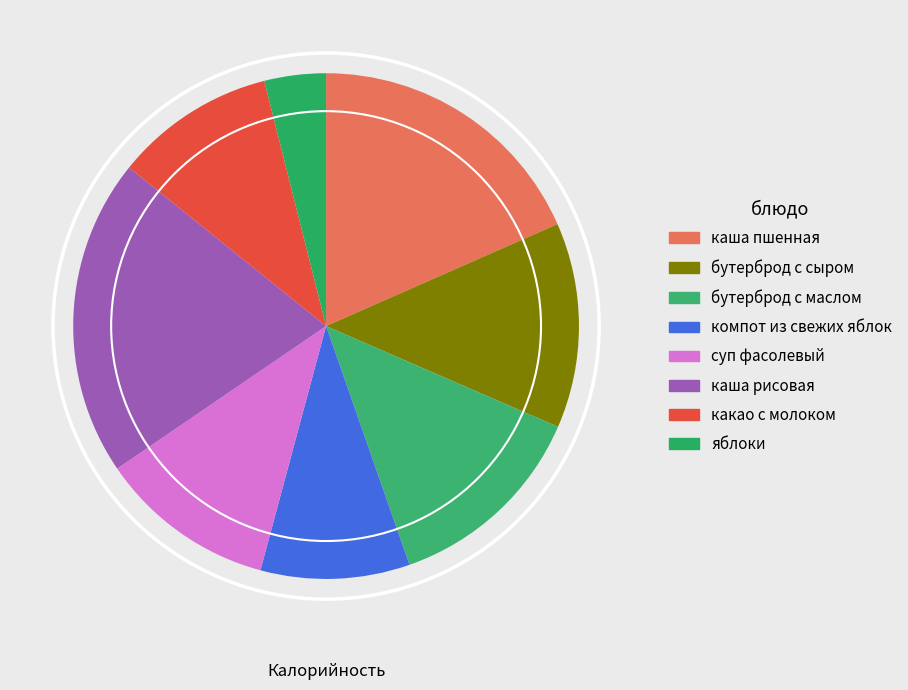

Which category has the biggest portion of the pie?

каша рисовая